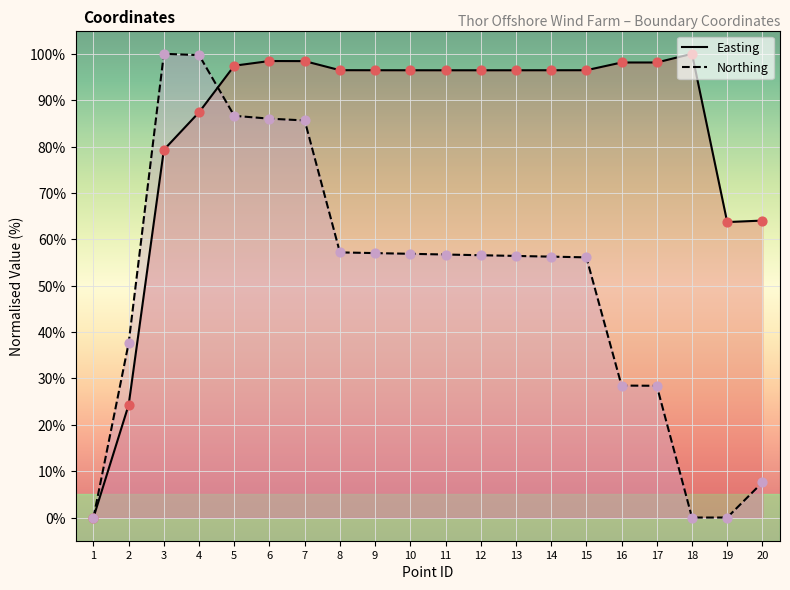

Which series reaches the minimum Y coordinate?

Easting